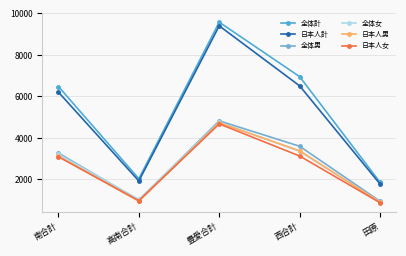

How many data points does each series have?

5